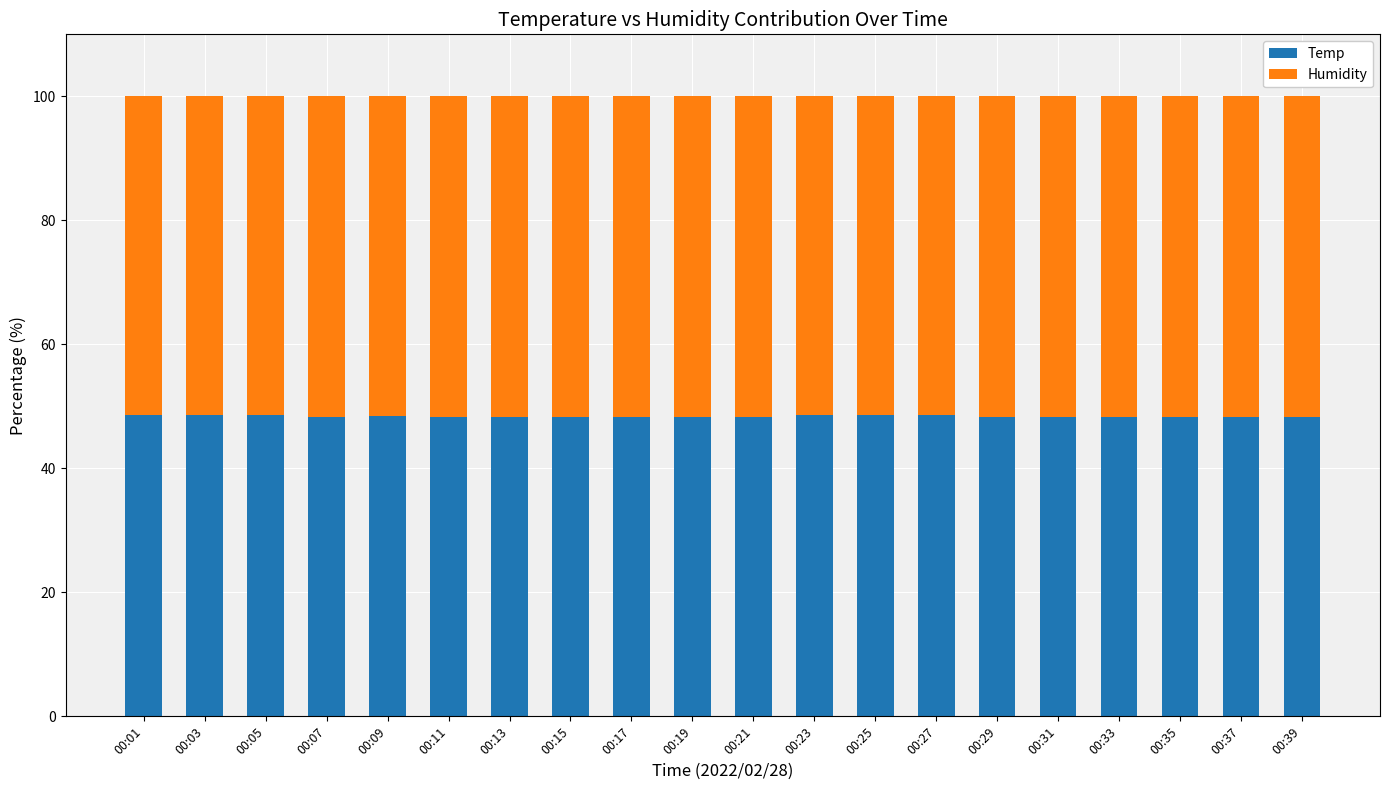

True or false: Temp has a value of 48.3 at 00:17.

True